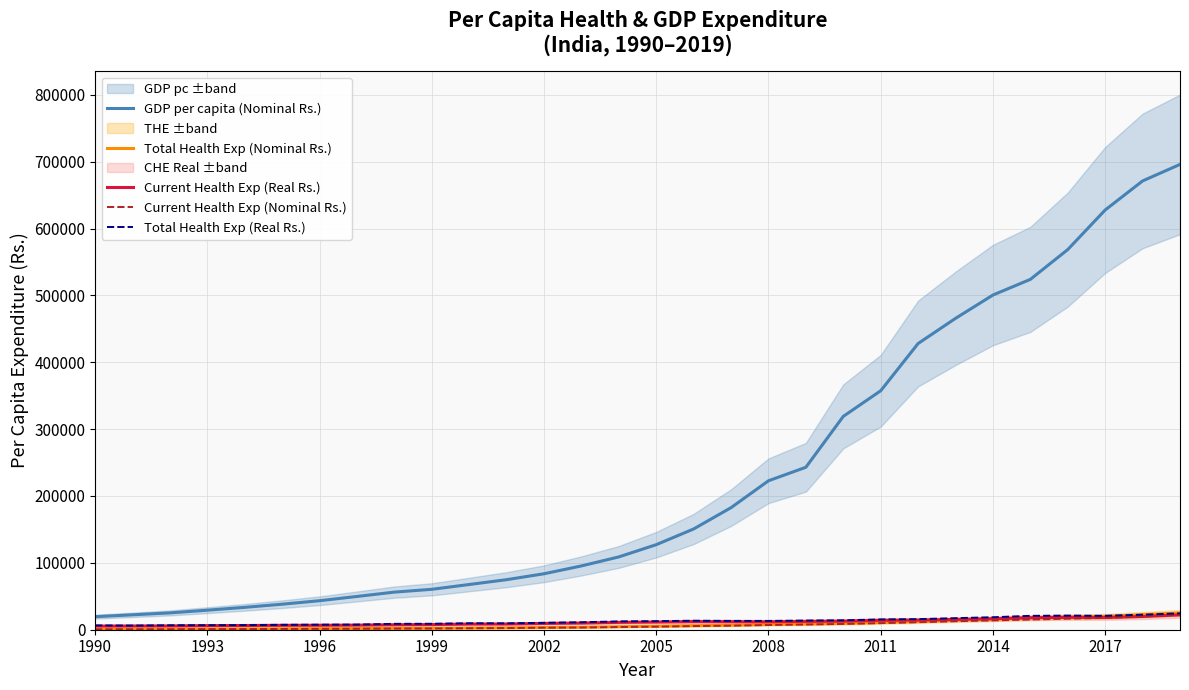

What is the maximum value for Total Health Exp (Nominal Rs.)?

25058.0